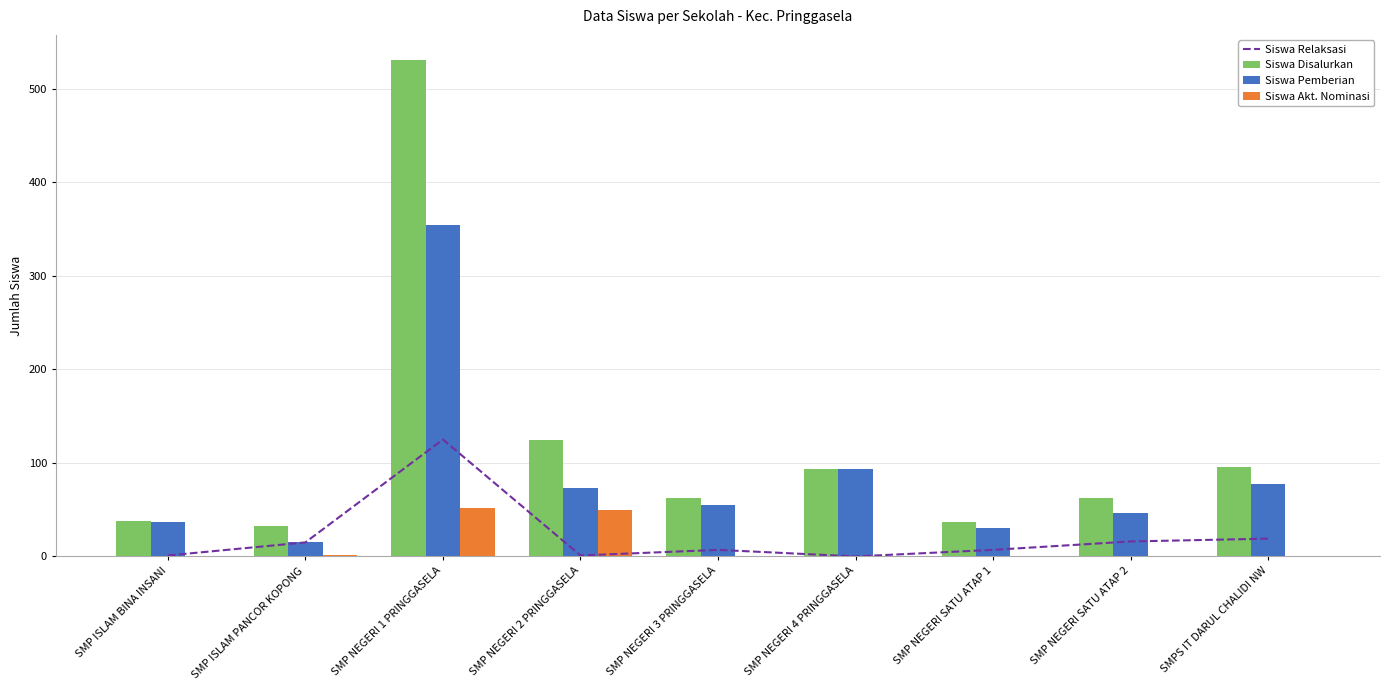

Where is Siswa Disalurkan nearest to the value 281?

SMP NEGERI 2 PRINGGASELA